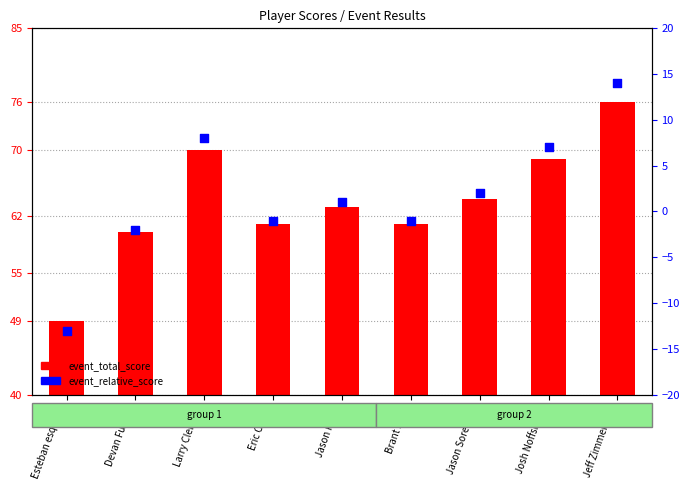

Is the value of event_relative_score at Larry Clement greater than the value of event_total_score at Esteban esquivel?

No